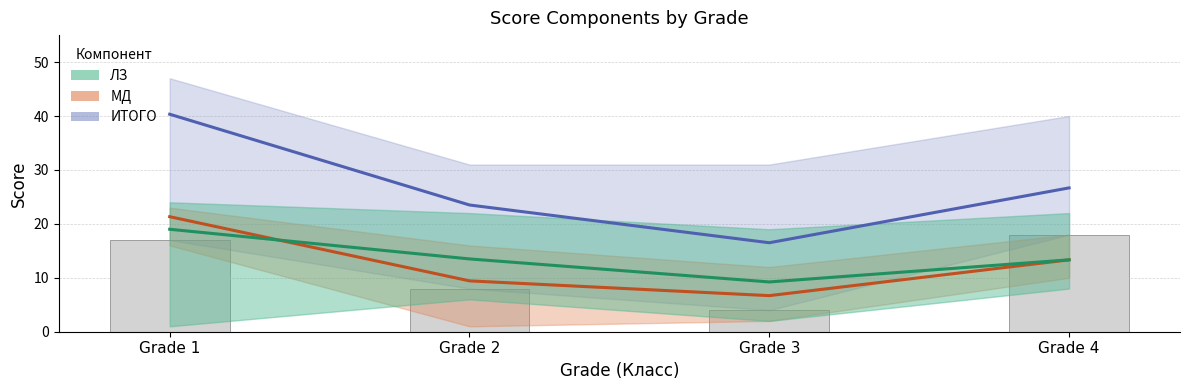

Count the number of data series in this chart.

4